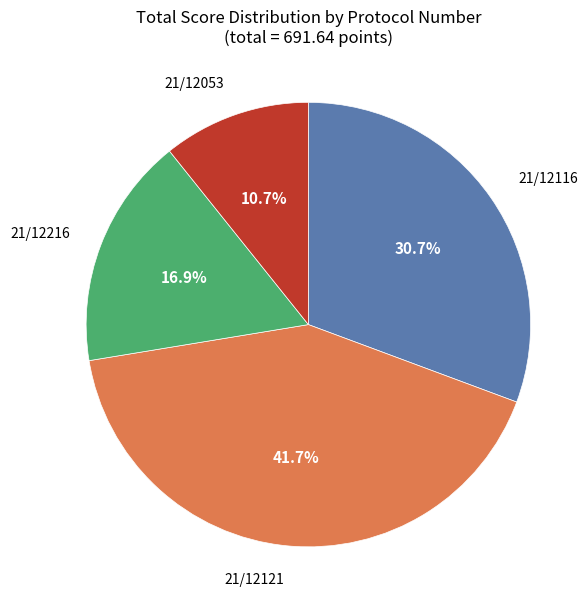

Does any single category account for the majority?

No